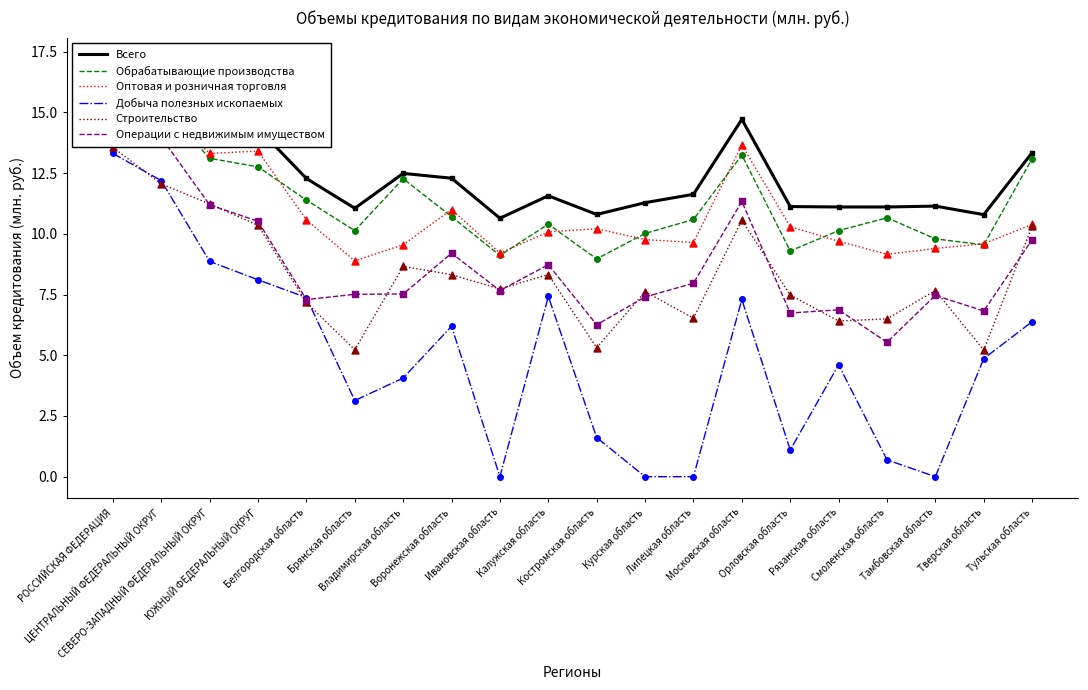

Which series contains the lowest Y value?

Добыча полезных ископаемых